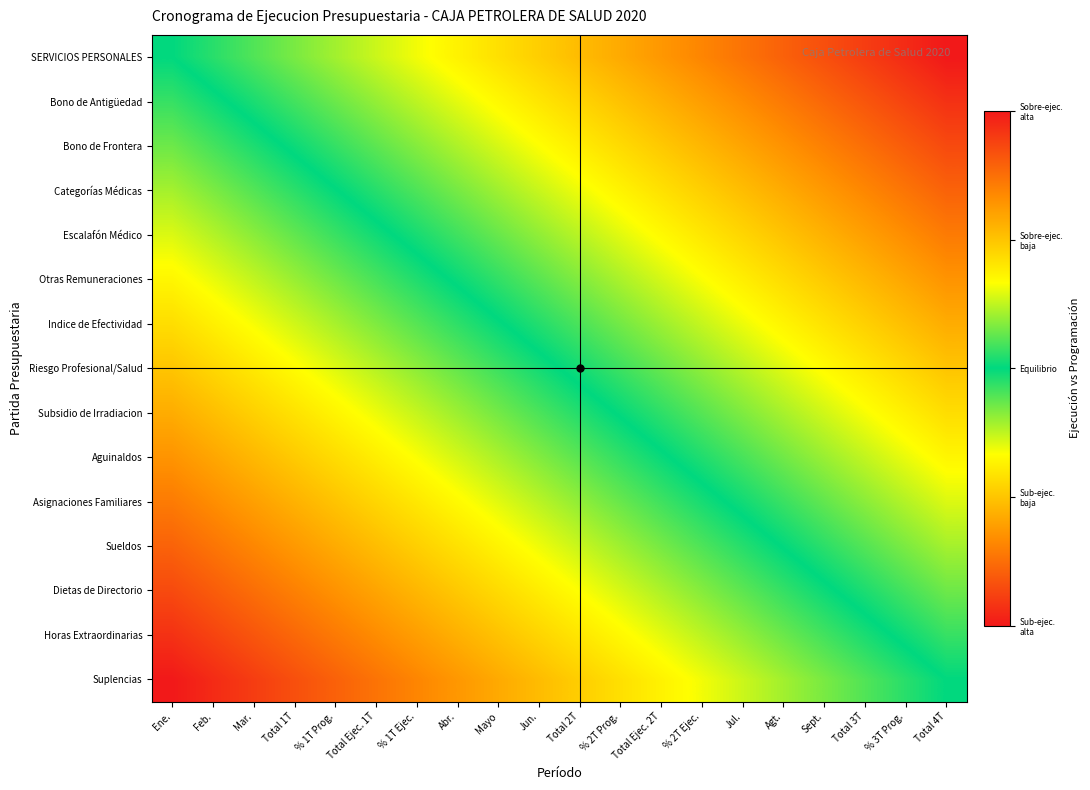

How many series are shown in this chart?

15